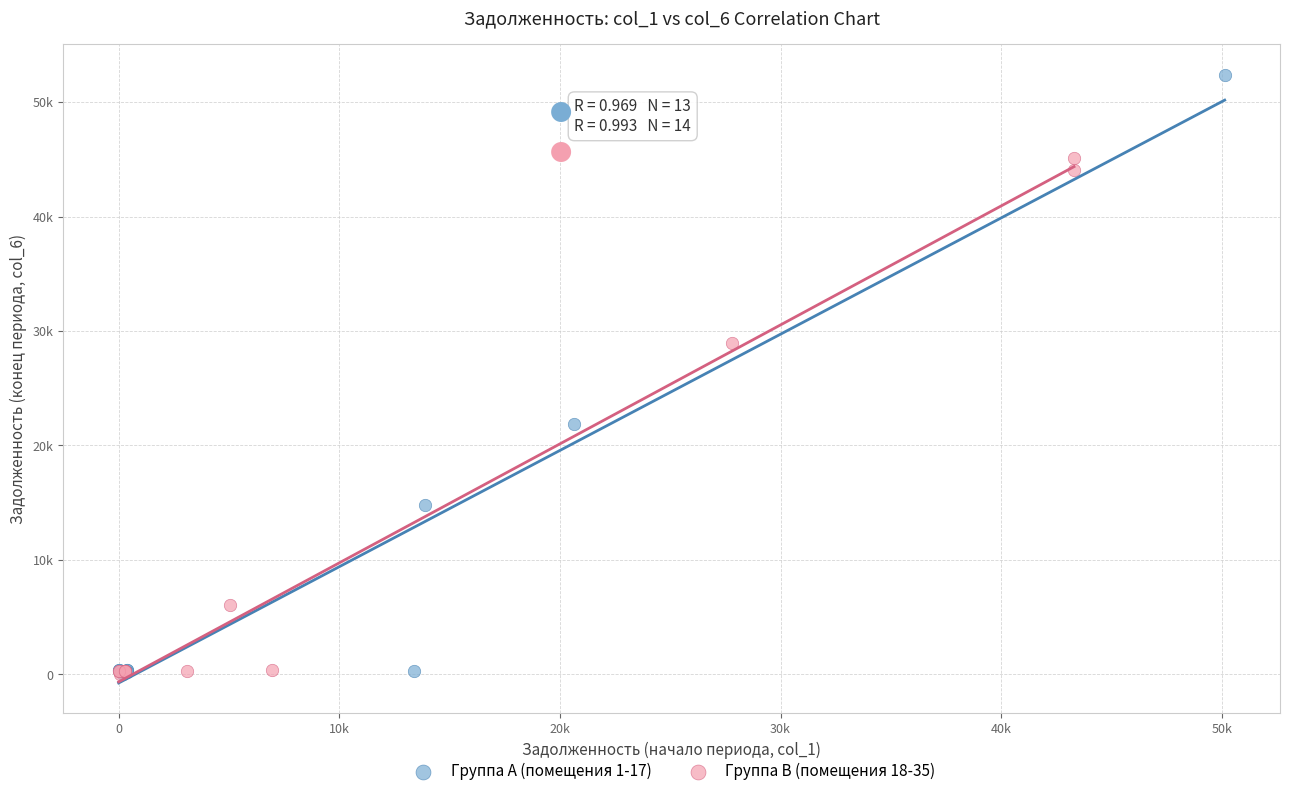

What are all the series names shown in the legend?

Группа A (помещения 1-17), Группа B (помещения 18-35)